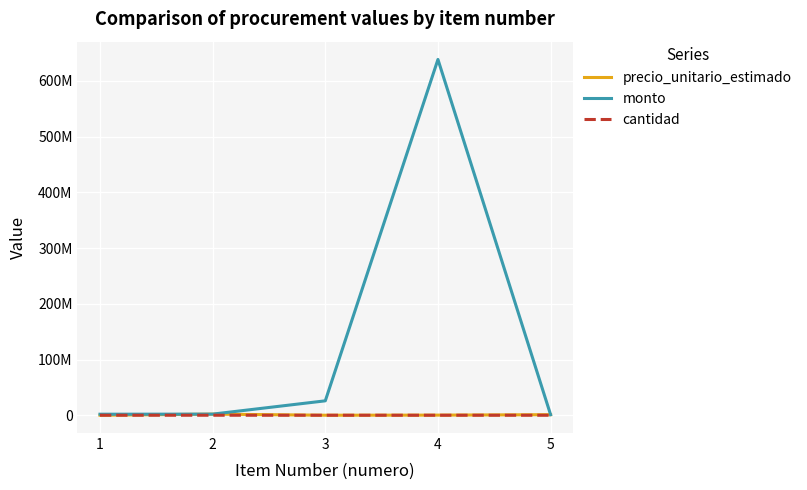

What are all the series names shown in the legend?

precio_unitario_estimado, monto, cantidad